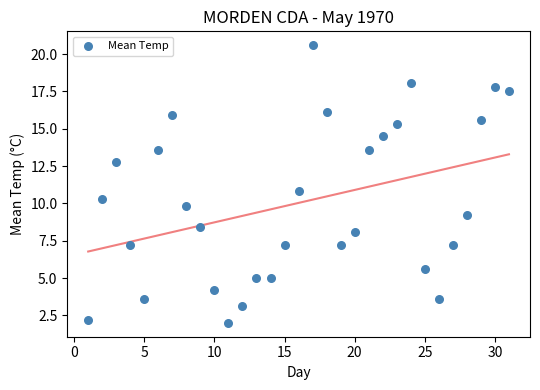

What is the range of Y values (max minus min)?

18.6